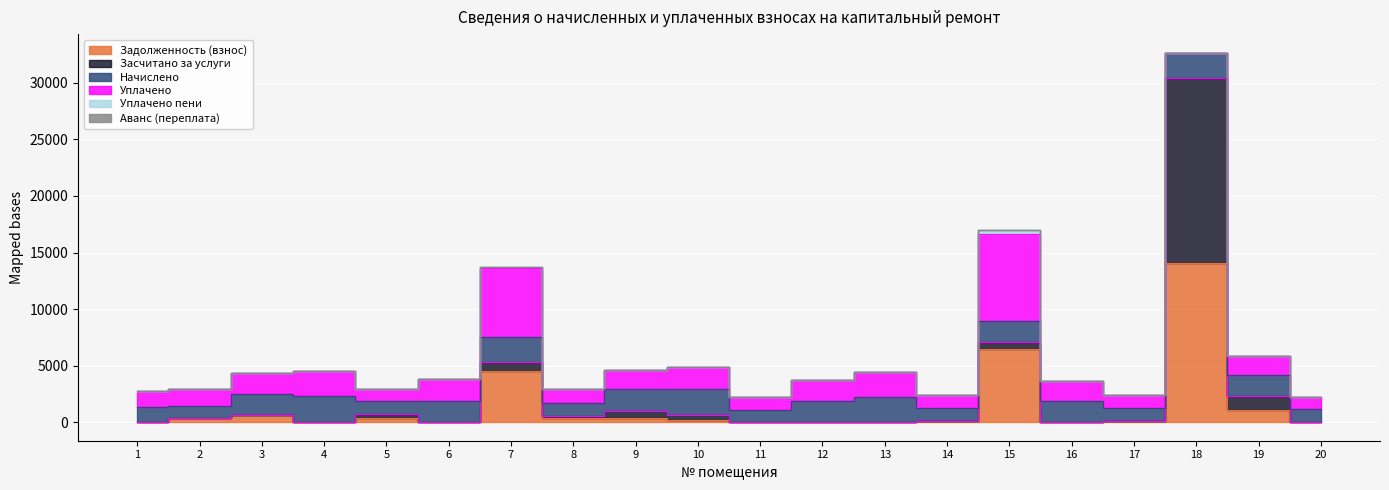

At 9, list the series in order from smallest to largest.

Уплачено пени, Аванс (переплата), Задолженность (взнос), Засчитано за услуги, Уплачено, Начислено